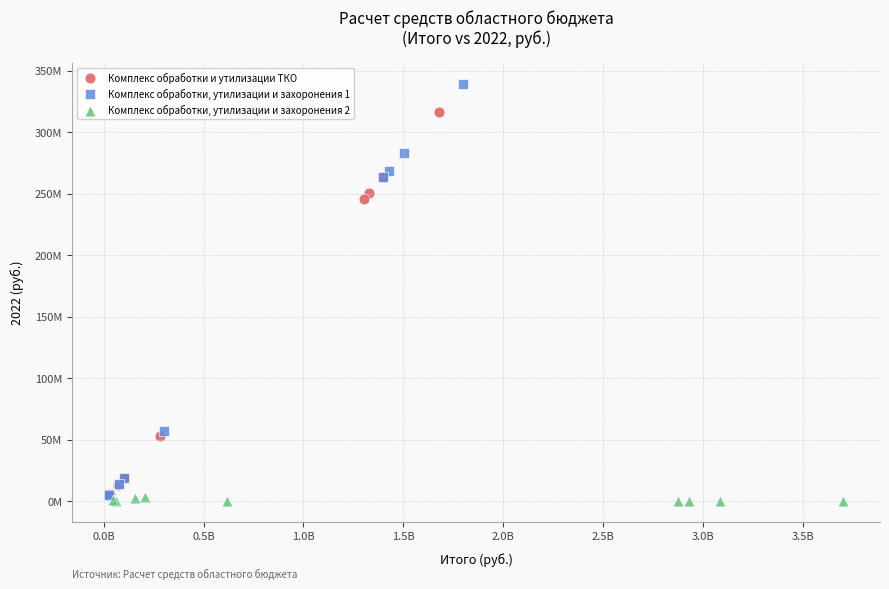

What are all the series names shown in the legend?

Комплекс обработки и утилизации ТКО, Комплекс обработки, утилизации и захоронения 1, Комплекс обработки, утилизации и захоронения 2